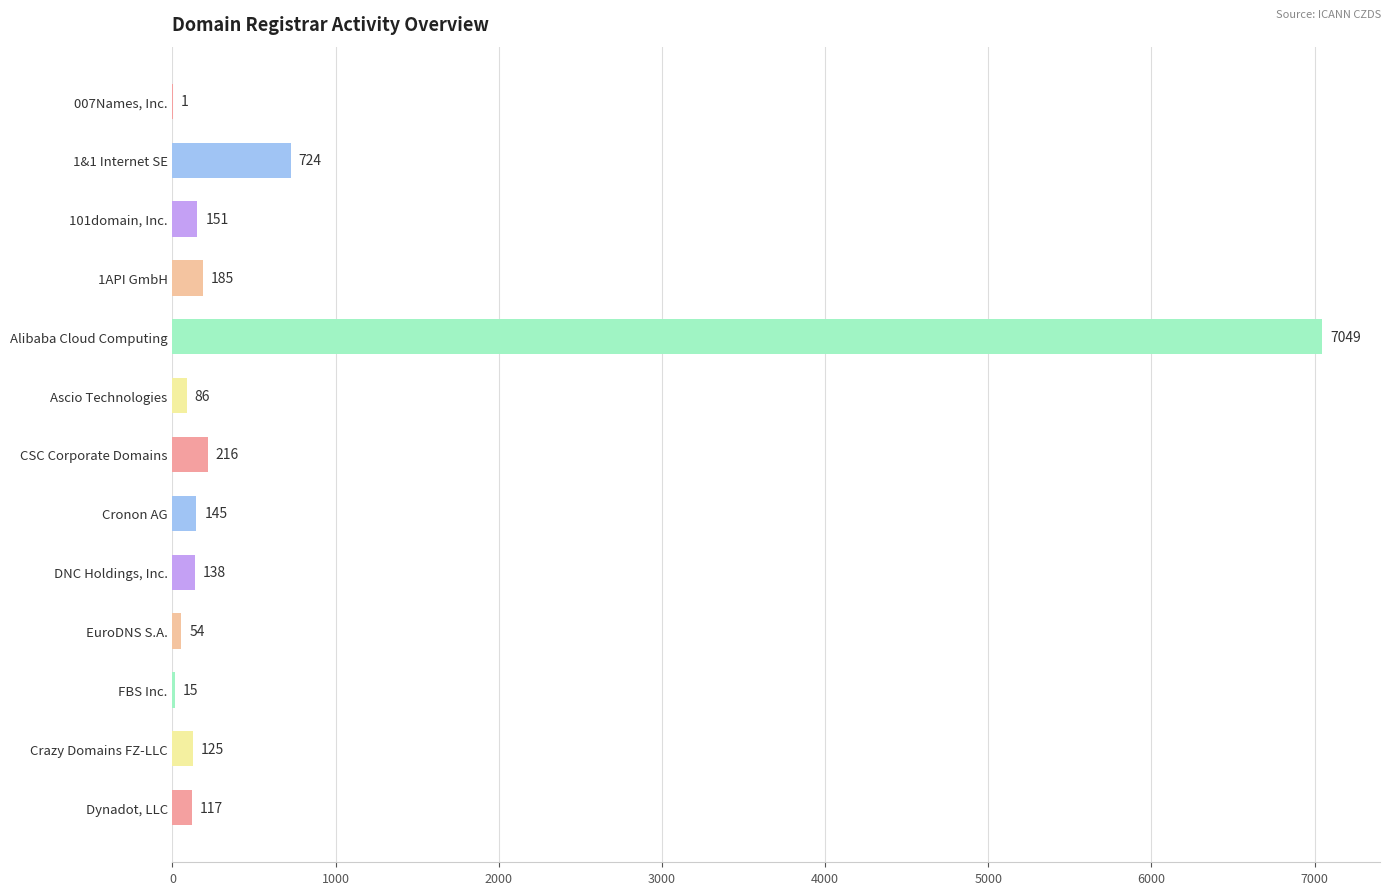

How many series are shown in this chart?

1